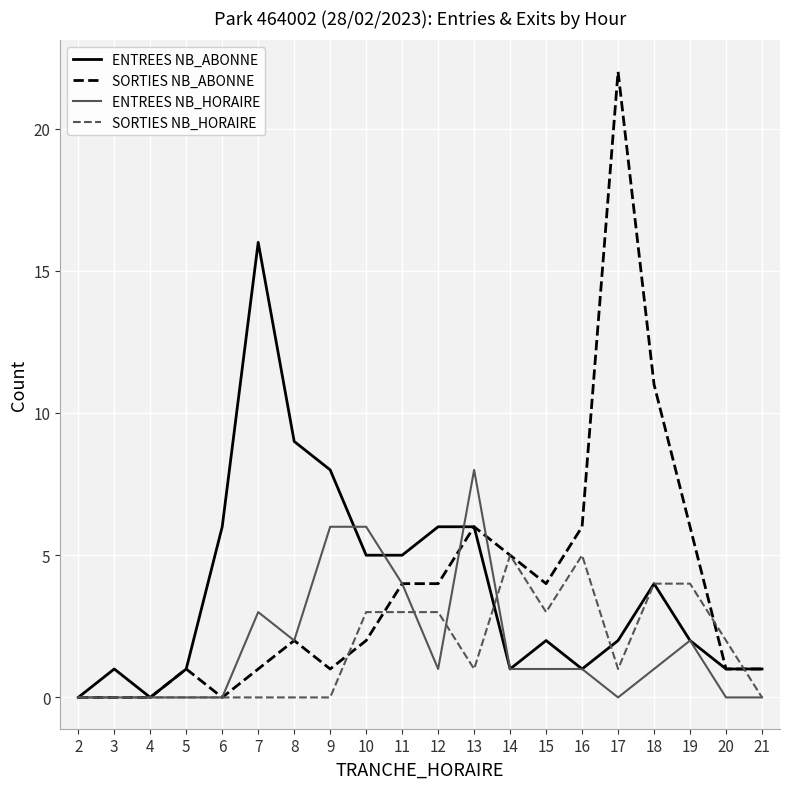

At which category is the sum across all series the highest?

17